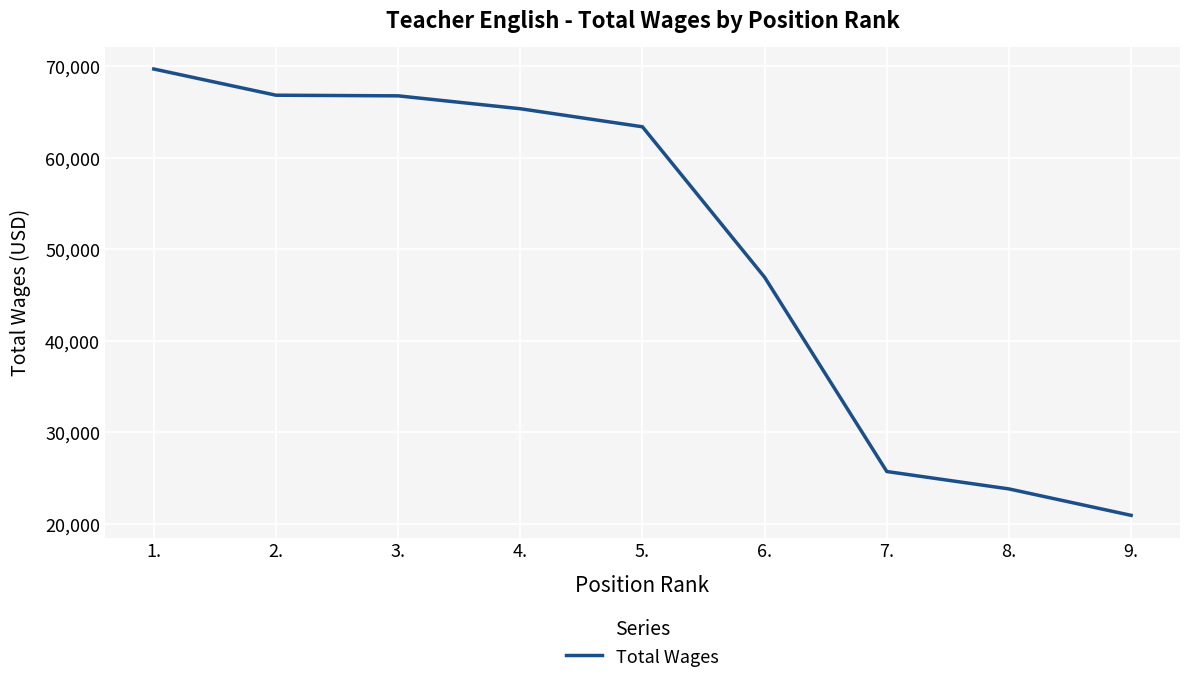

Which has a higher value, 5. or 4.?

4.